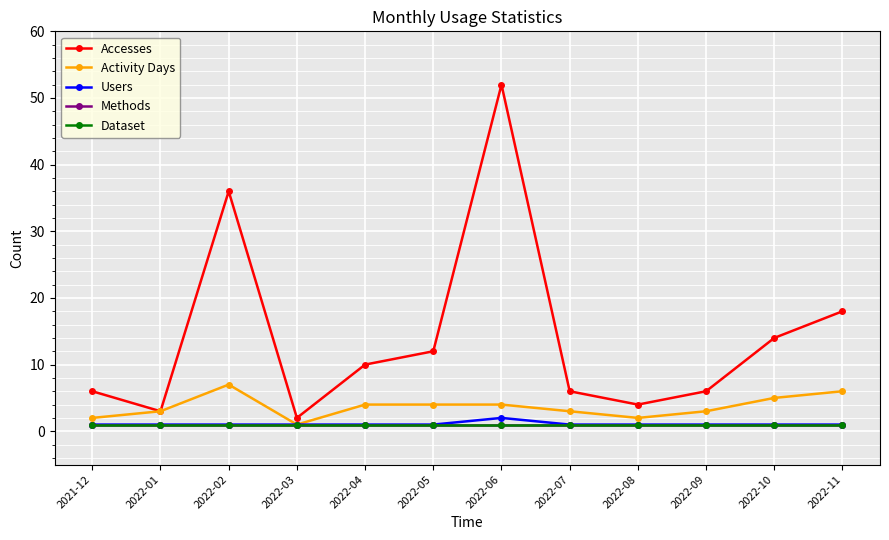

What is the spread (max minus min) of values at 2022-09?

5